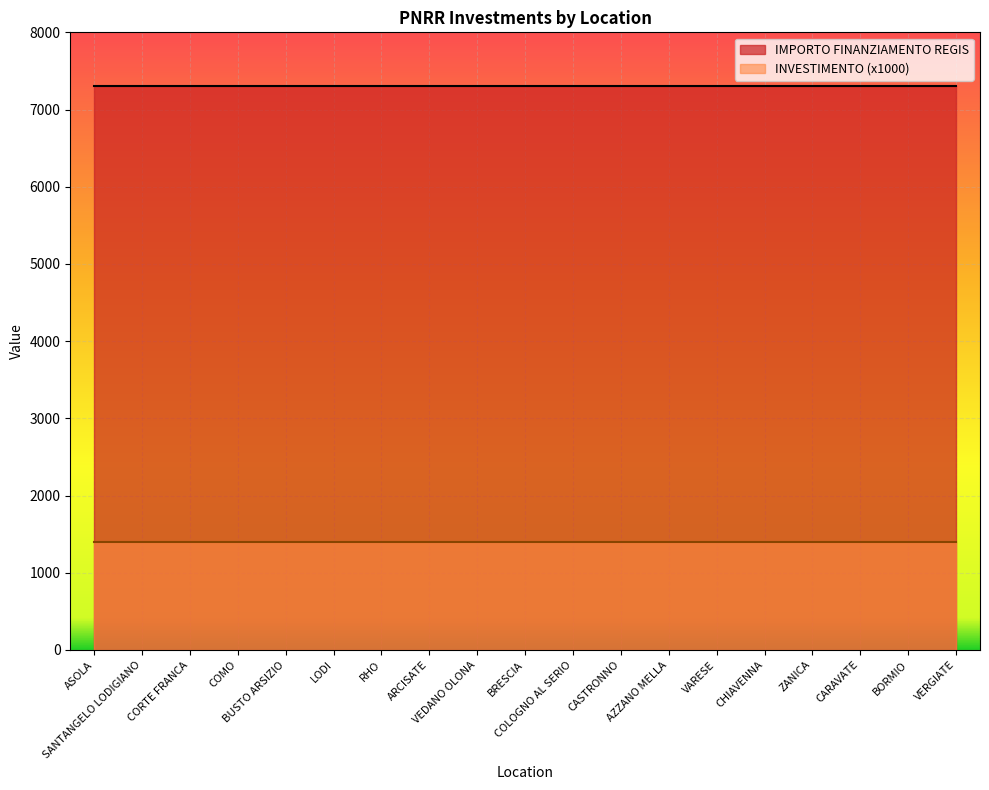

How many lines are shown in the chart?

2